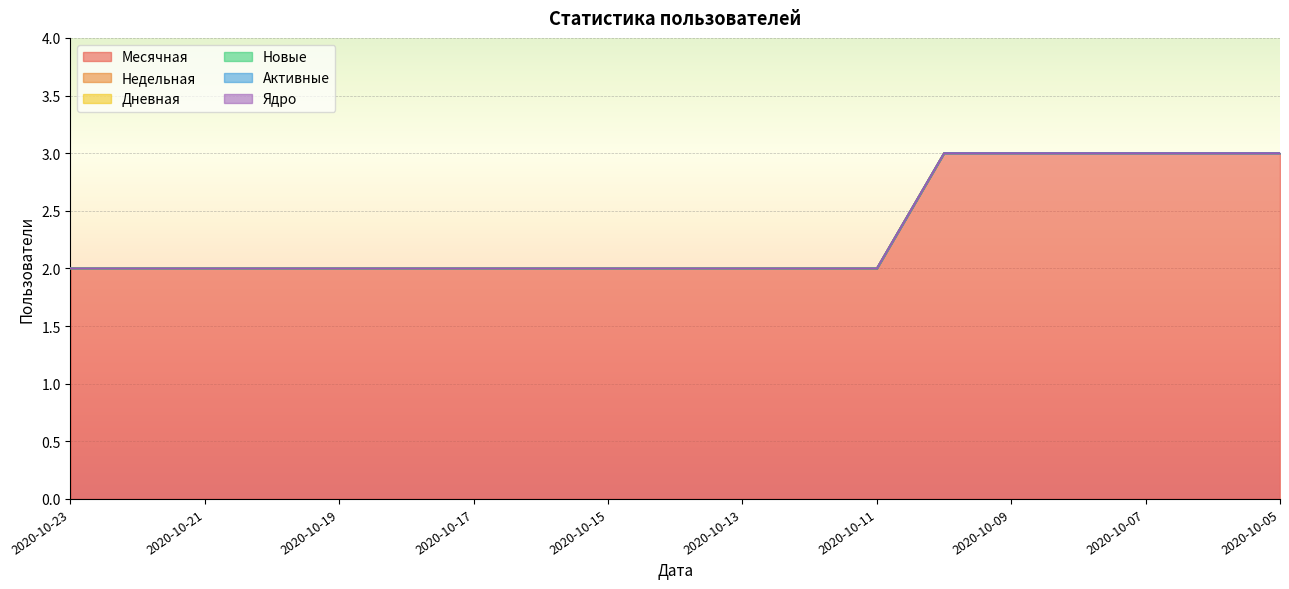

Between 2020-10-17 and 2020-10-14, which series saw the biggest shift?

Месячная